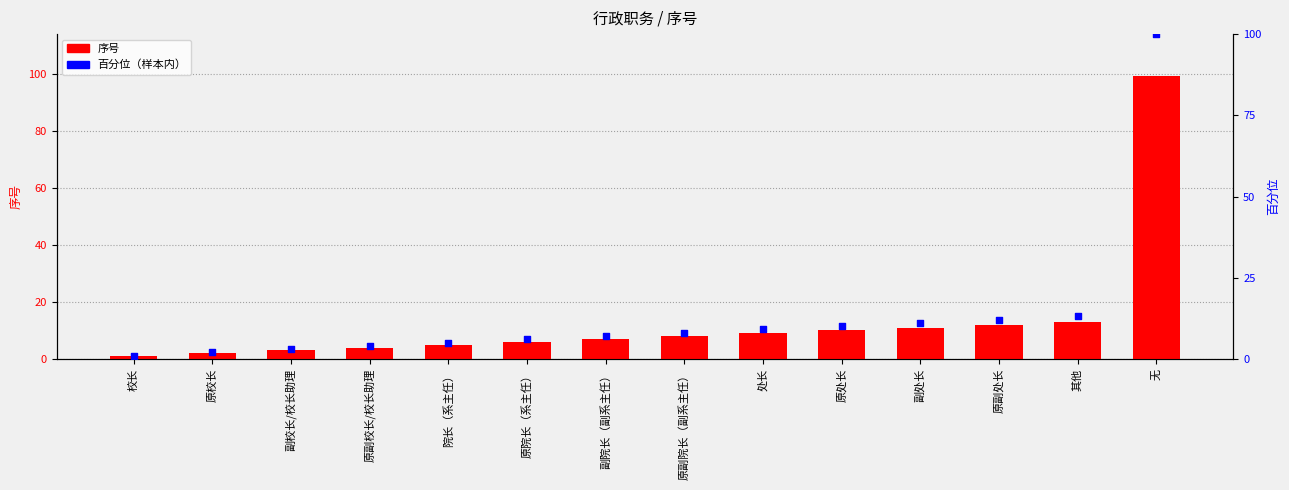

Which series contains the lowest Y value?

序号